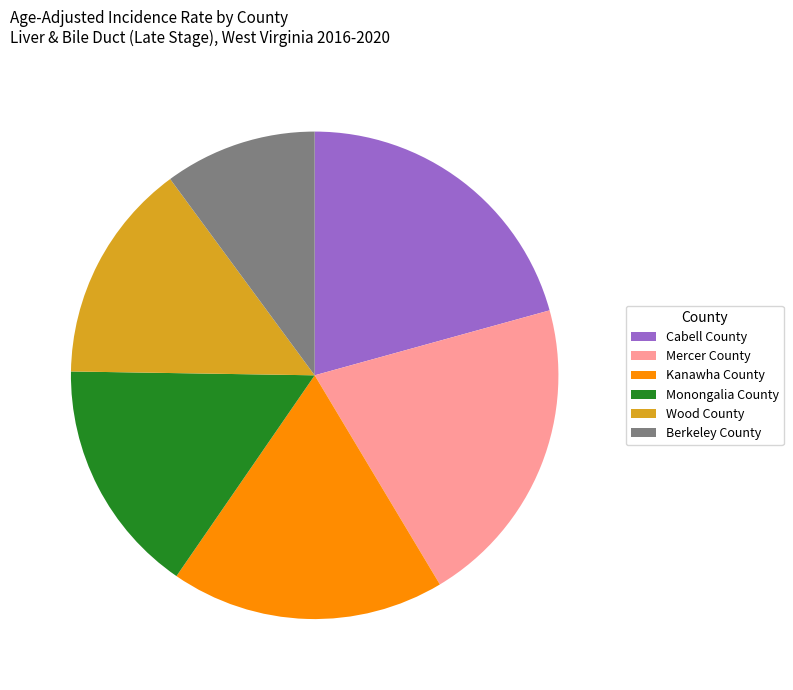

Count the number of slices in the pie.

6